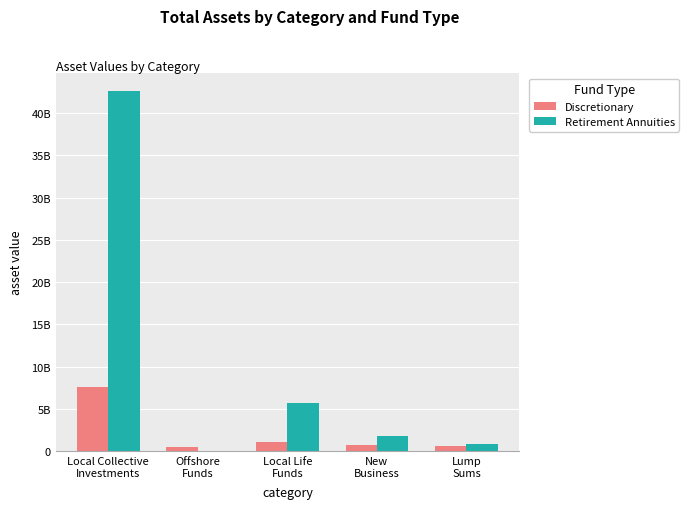

What is the difference between the Discretionary values at Offshore
Funds and Lump
Sums?

130342056.5